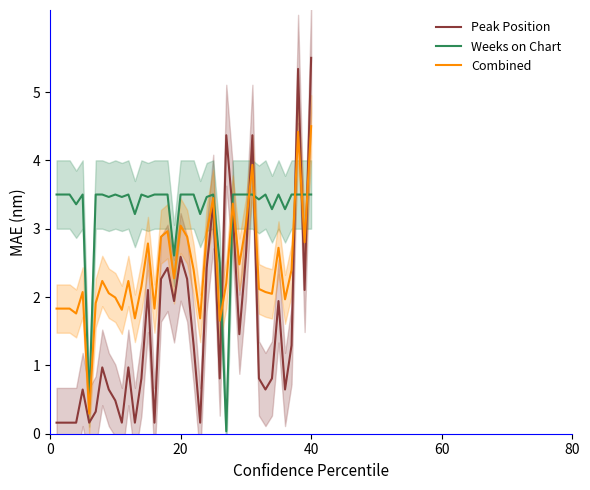

What is the maximum value for Peak Position?

5.5